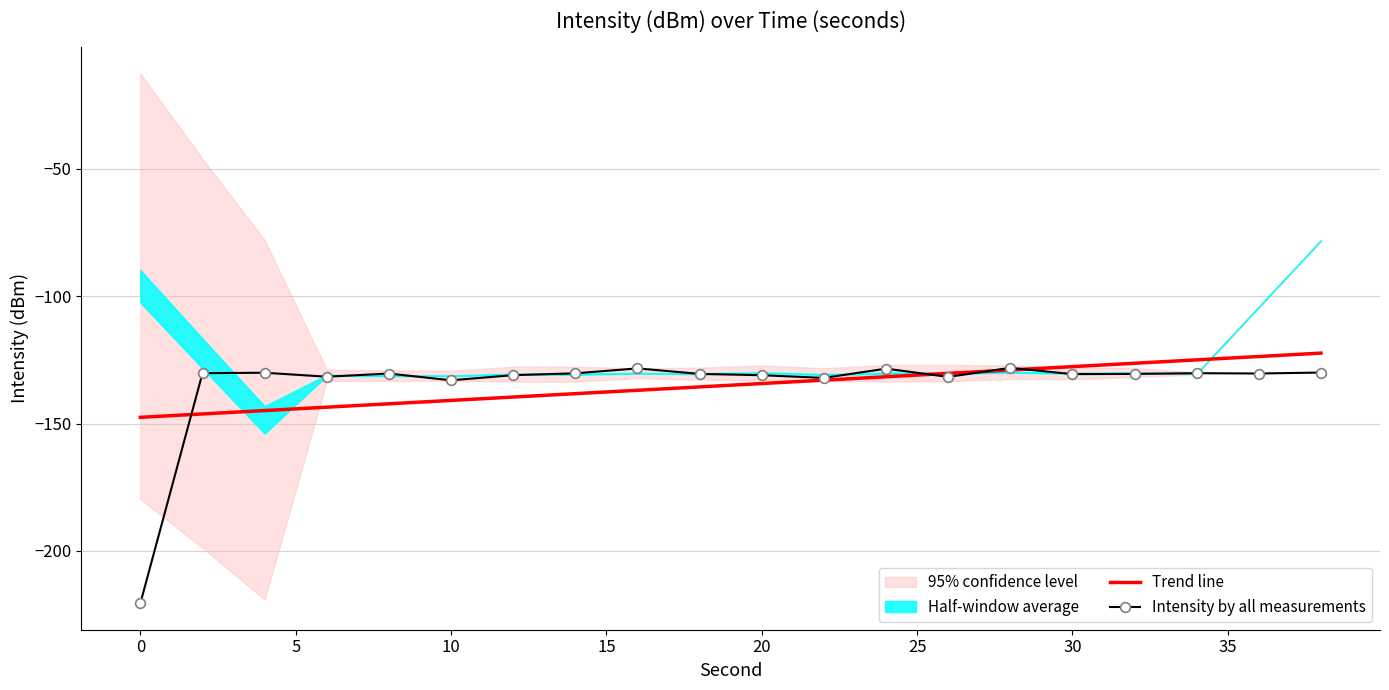

The Intensity by all measurements series shows -220.5 at 0. True or false?

True